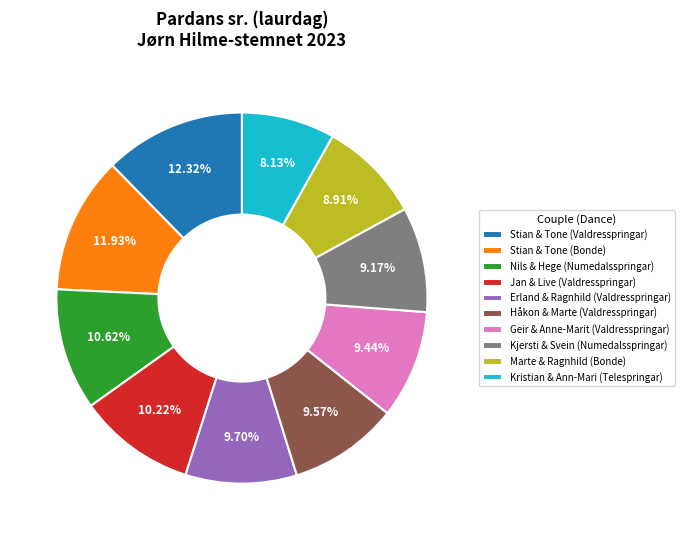

To the nearest percent, what is the difference between the largest and smallest slice percentages?

4%